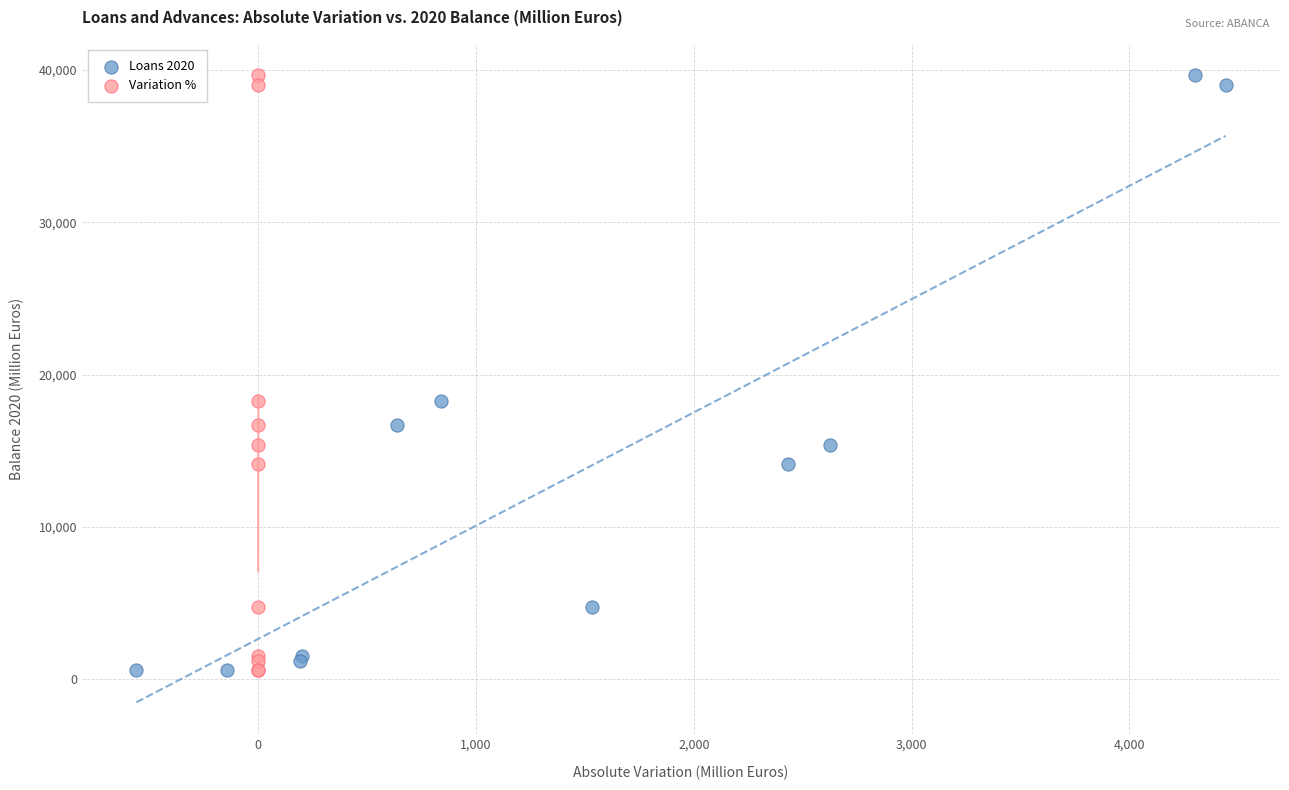

What are all the series names shown in the legend?

Loans 2020, Variation %